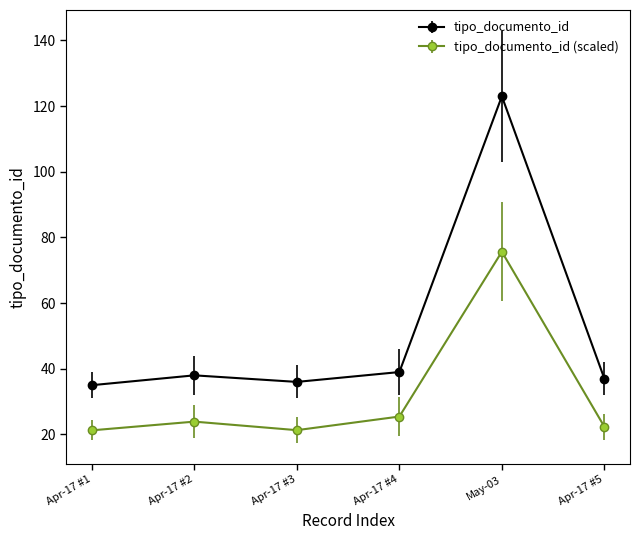

Which series has the largest range (max minus min)?

tipo_documento_id